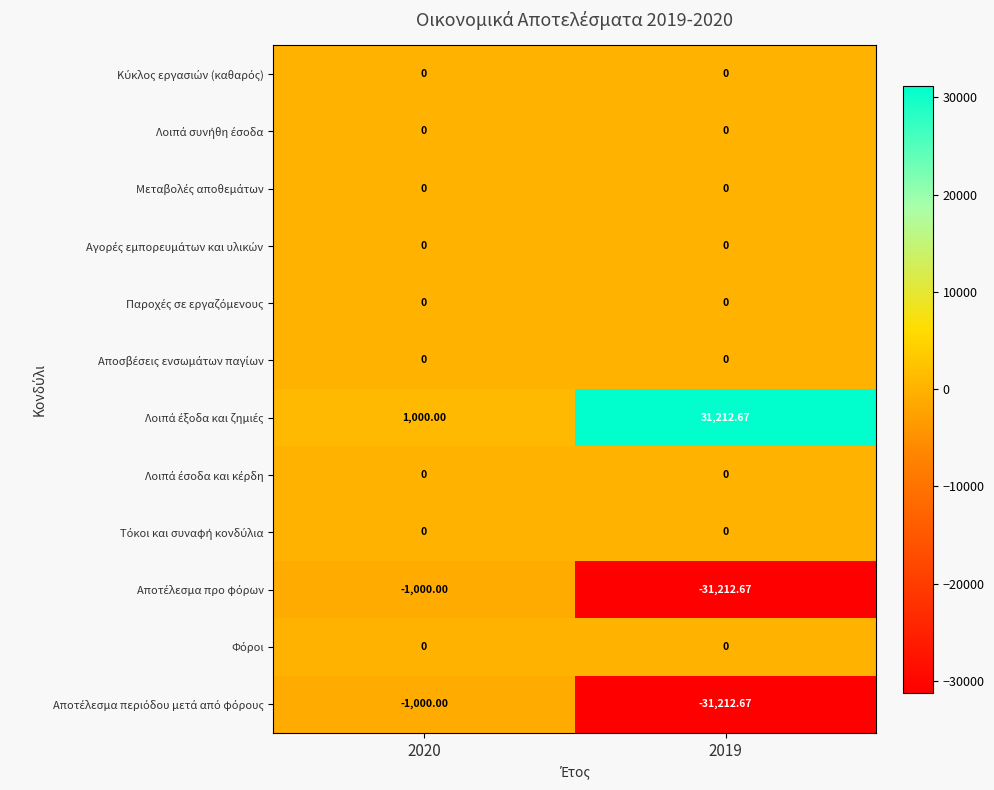

How many data points does each series have?

2